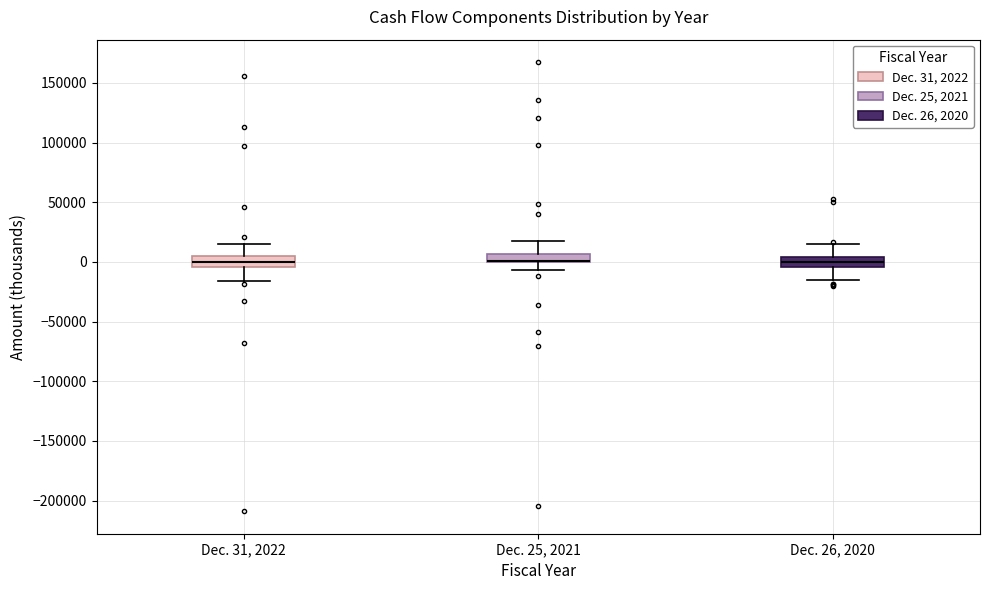

Where is the upper edge of the box for Dec. 31, 2022 on the y-axis? The values are not printed on the chart, so give them approximately, as read against the axis.

5000